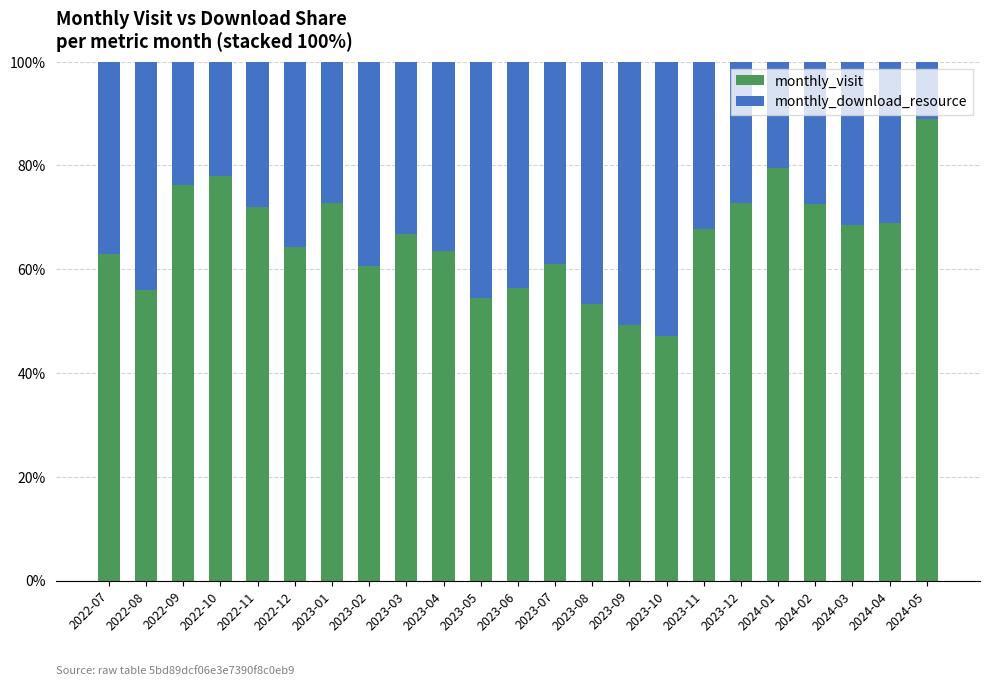

What is the difference between the maximum and second lowest values in the monthly_visit series?

39.6